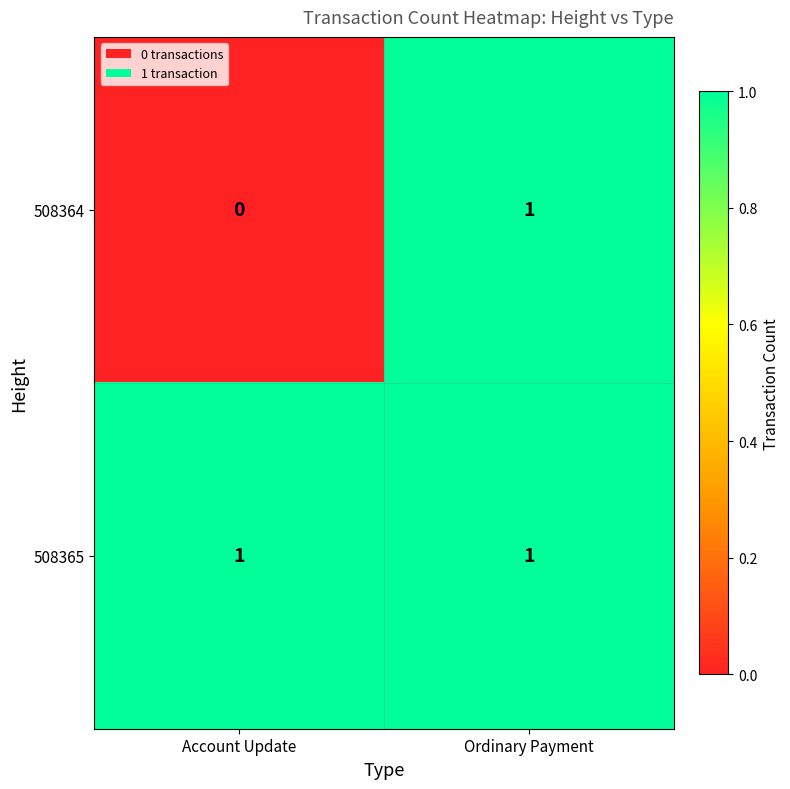

Rank the series at Account Update from lowest to highest value.

508364, 508365